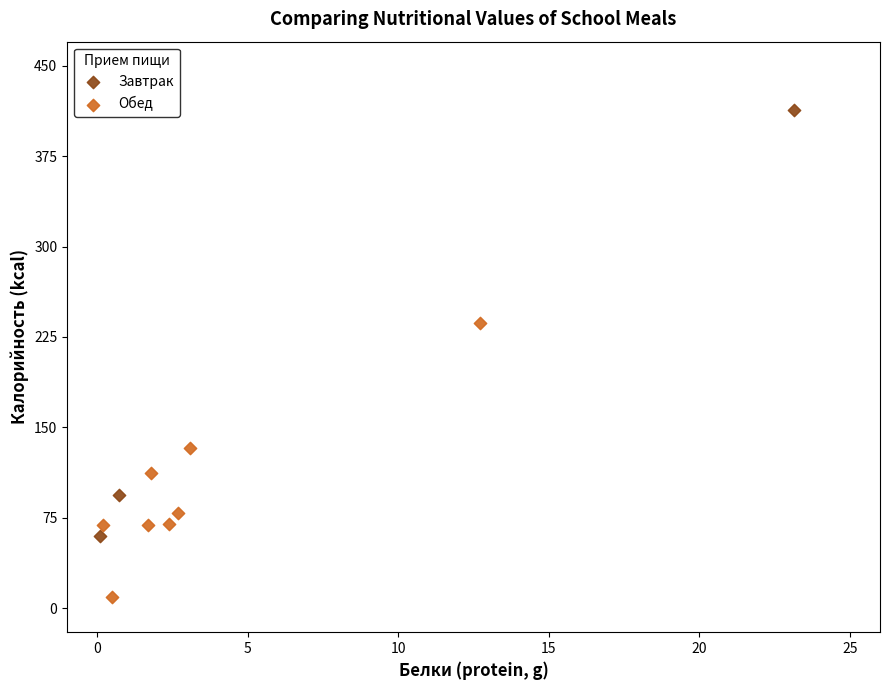

Which series has the largest Y range (max minus min)?

Завтрак